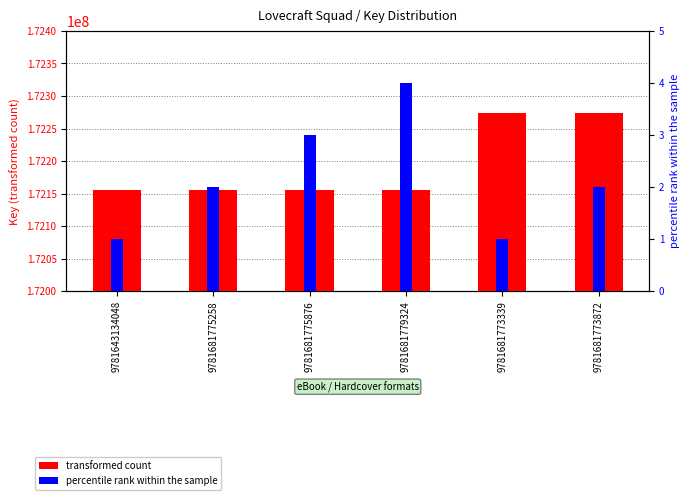

Count the number of data series in this chart.

2